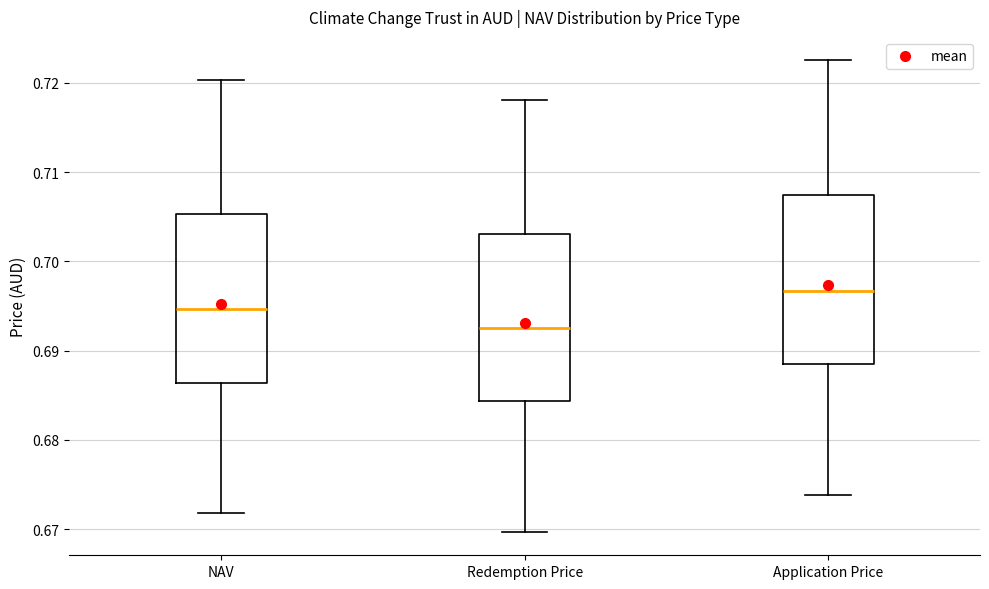

Where does the upper whisker of the box for Application Price end on the y-axis? The values are not printed on the chart, so give them approximately, as read against the axis.

0.723